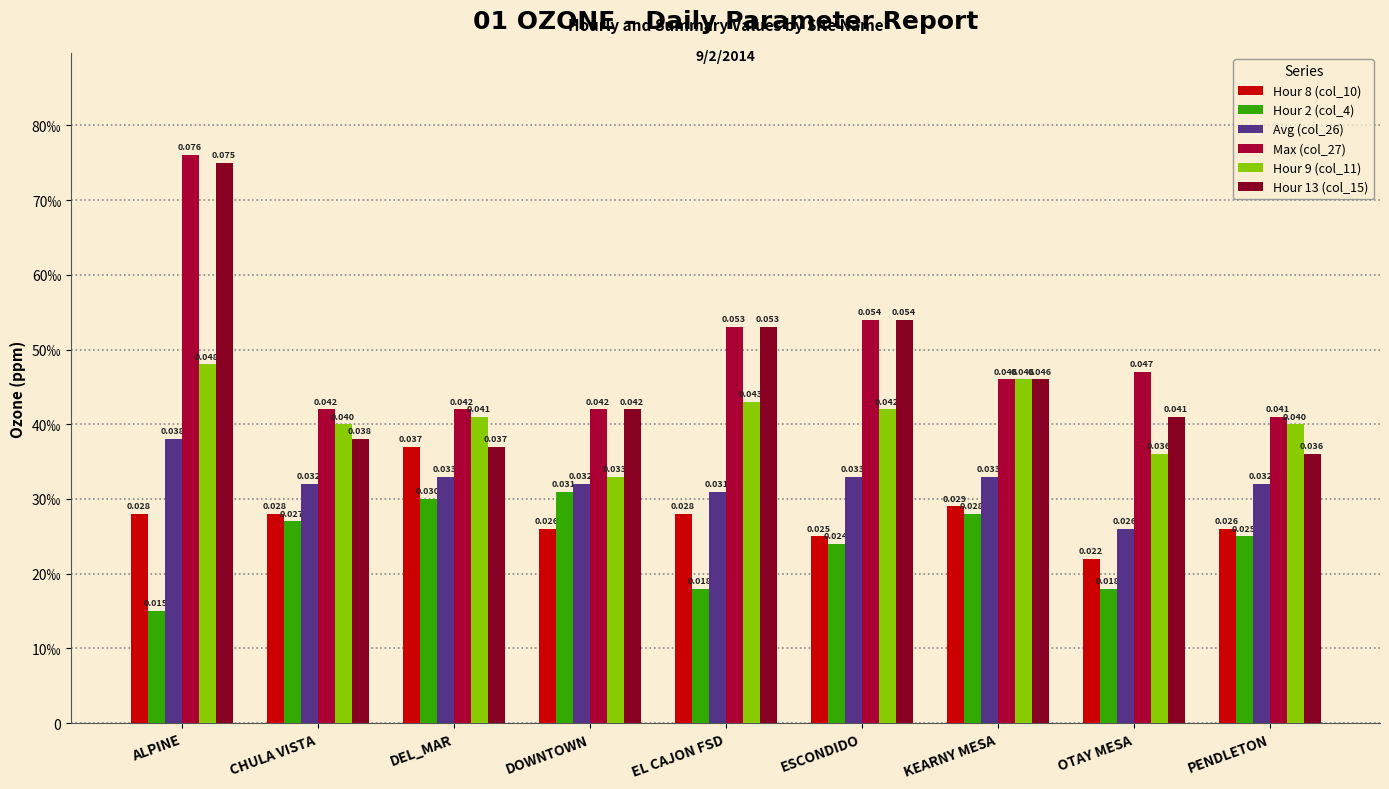

Which category has the lowest value across all series?

ALPINE